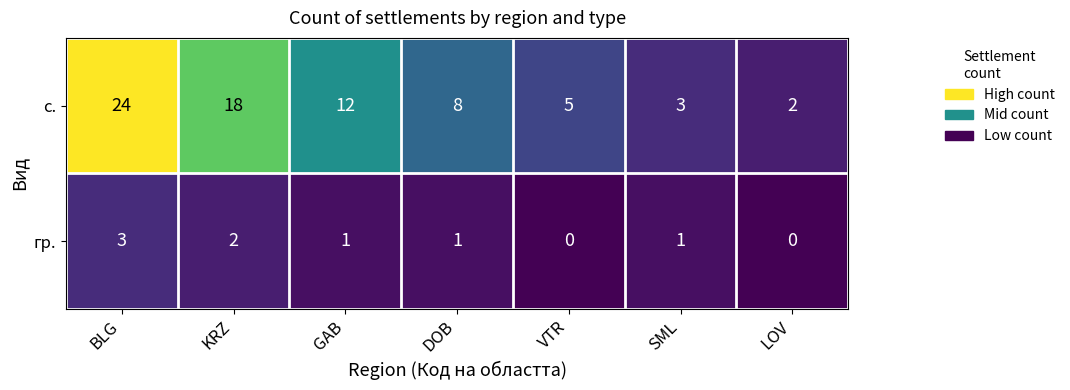

List the series in order of their peak value, lowest first.

гр., с.